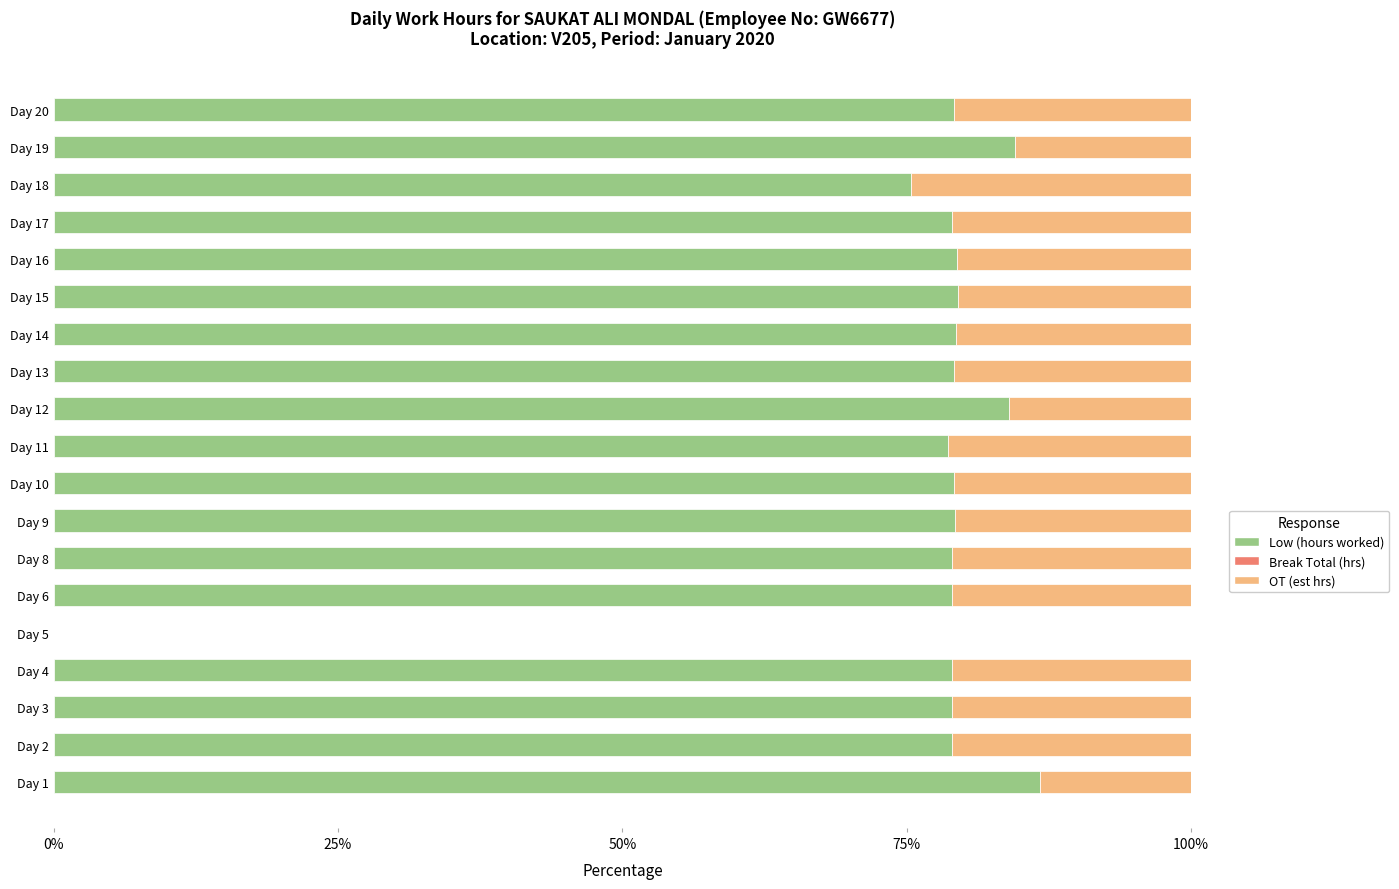

At which label does Low (hours worked) reach its peak?

Day 1